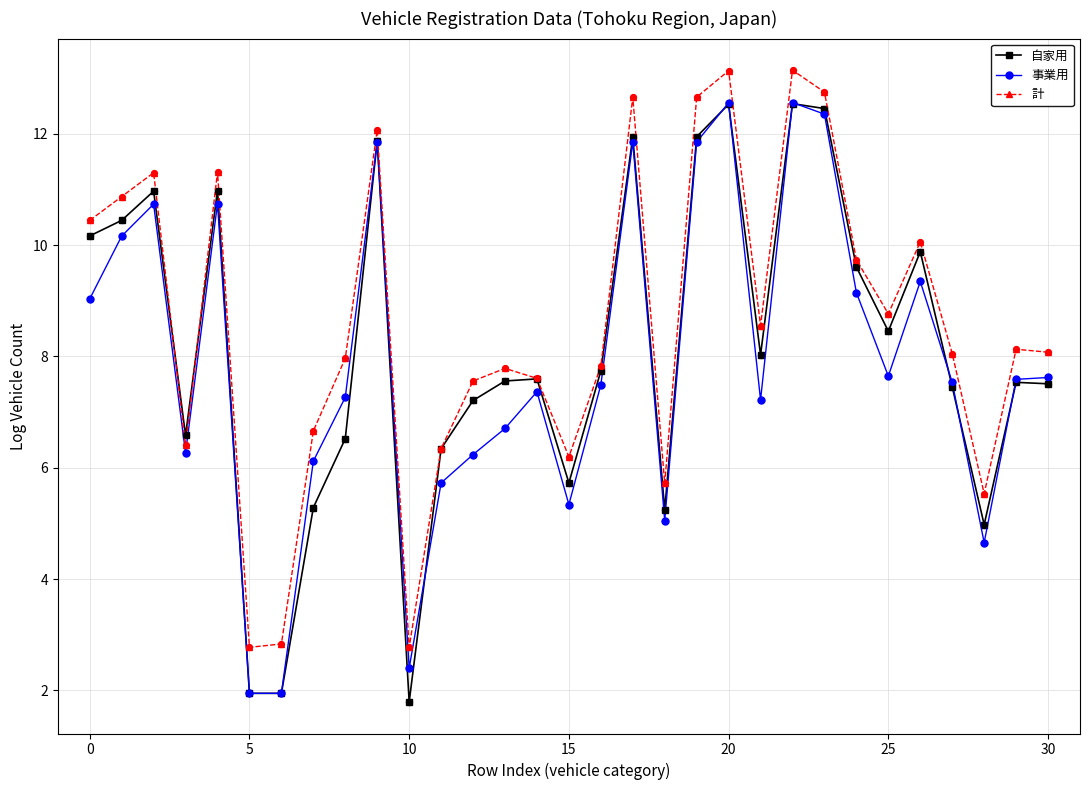

What is the smallest value displayed?

1.8